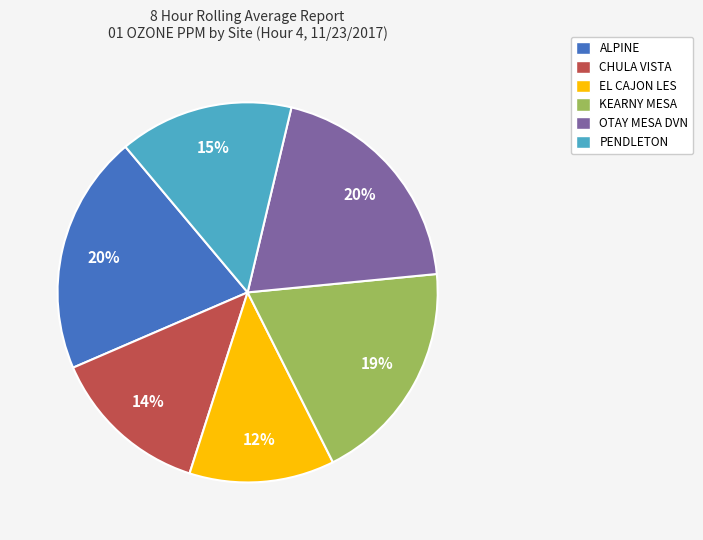

What is the smallest slice in the pie chart?

EL CAJON LES